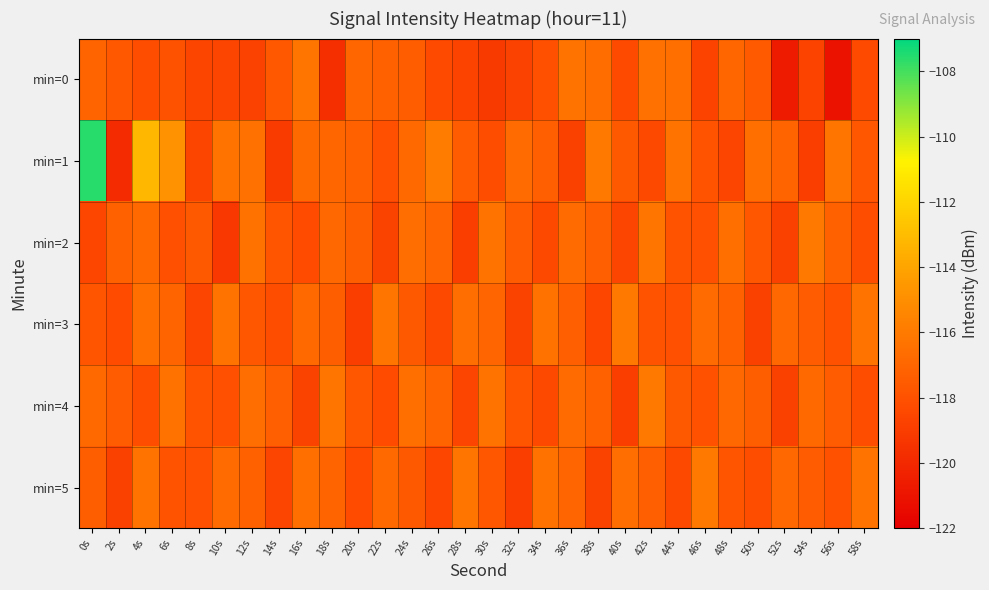

Between 4s and 8s, which is larger?

4s